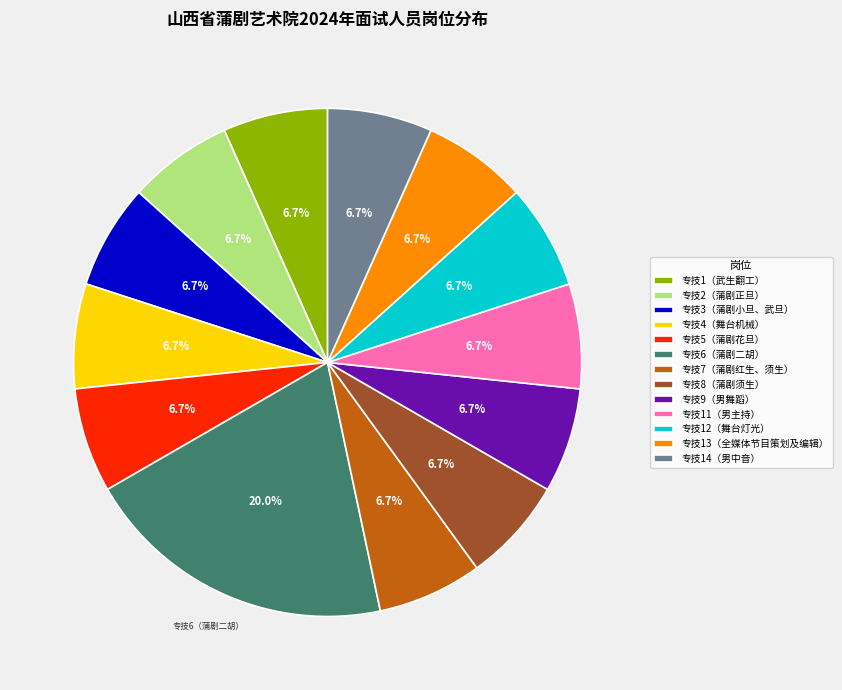

What percentage do 专技3（蒲剧小旦、武旦） and 专技7（蒲剧红生、须生） together represent?

13.3%